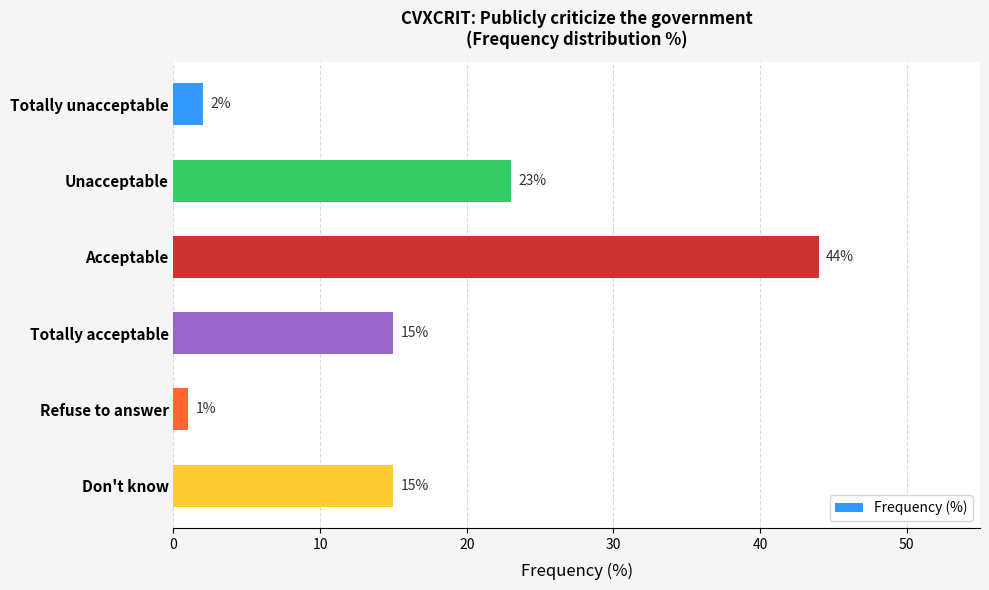

At which label is the value closest to 22?

Unacceptable